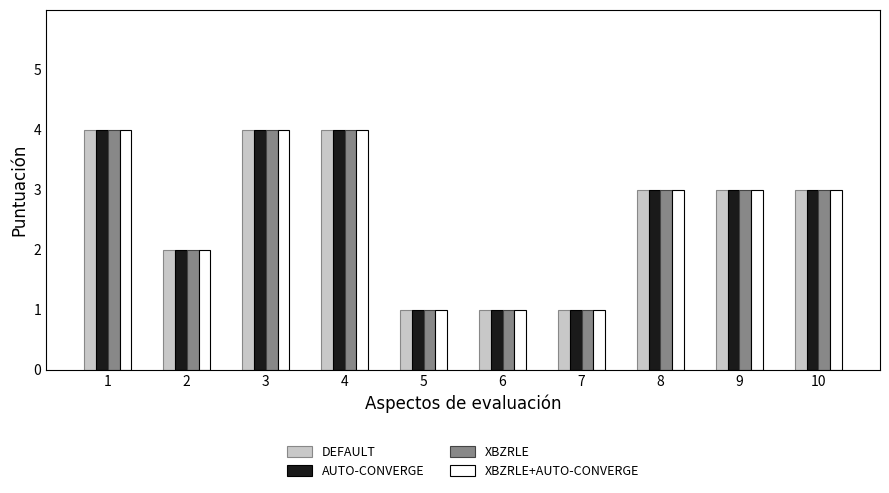

What is the highest value of the XBZRLE series?

4